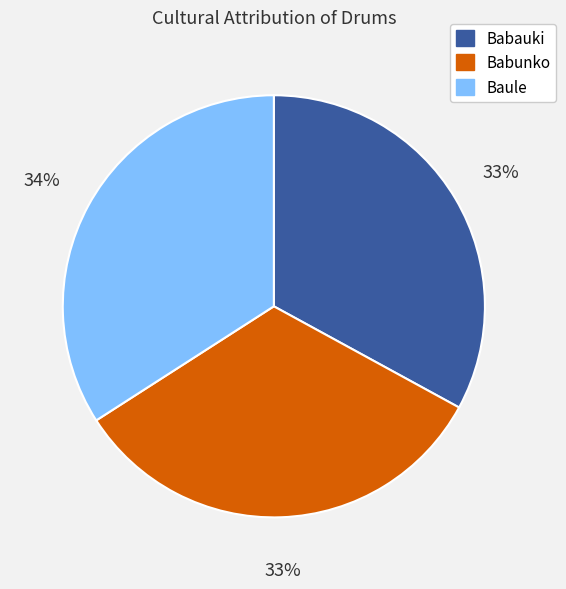

The Baule slice represents 34% of the pie. True or false?

True